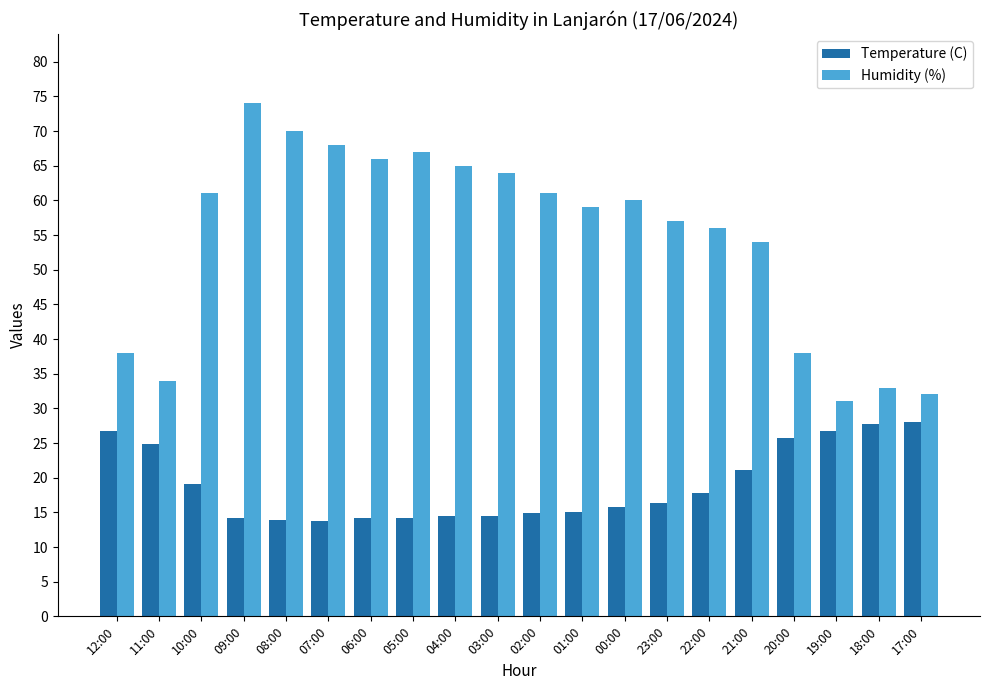

List the series in order of their overall mean, highest first.

Humidity (%), Temperature (C)